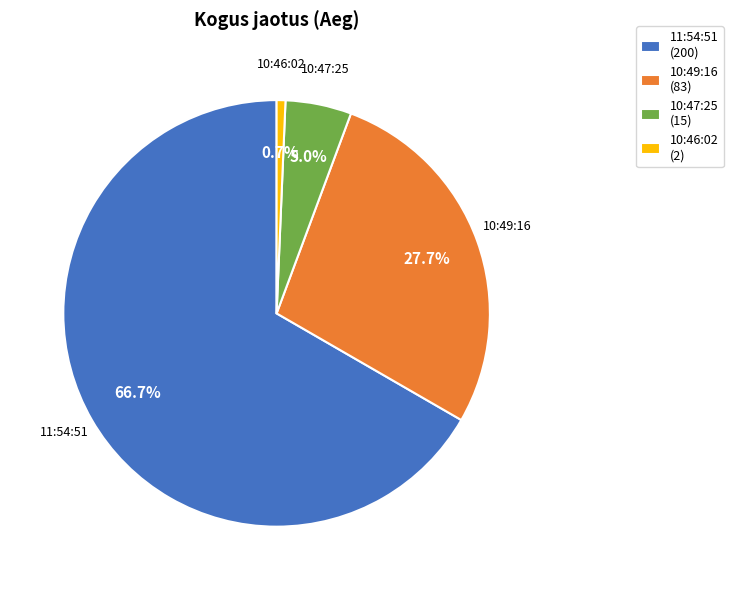

What percentage is the 10:47:25 slice, to the nearest percent?

5%